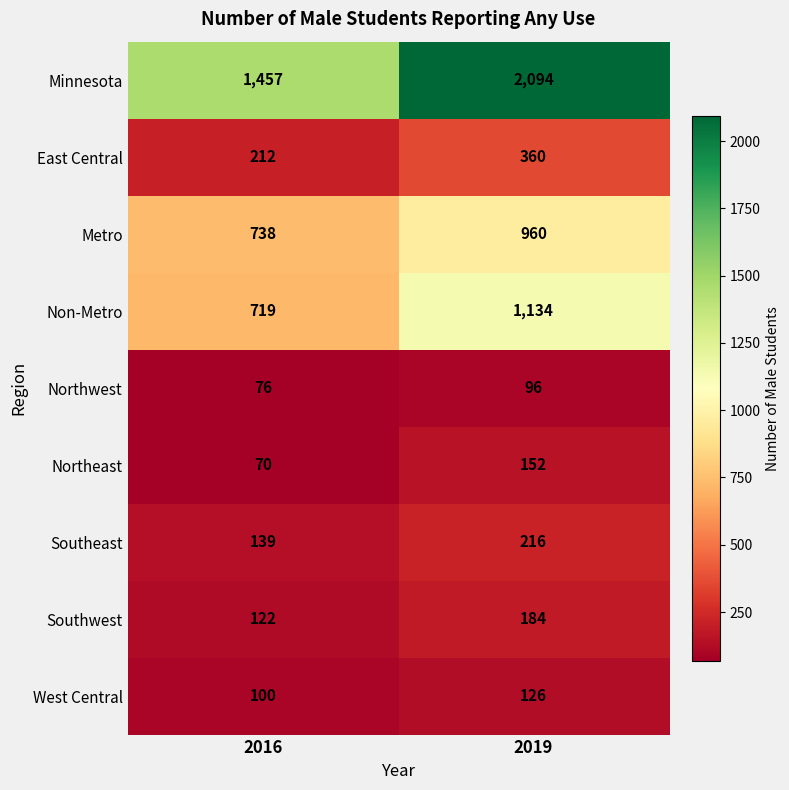

What is the approximate value of Minnesota at 2016, to the nearest 50?

1450